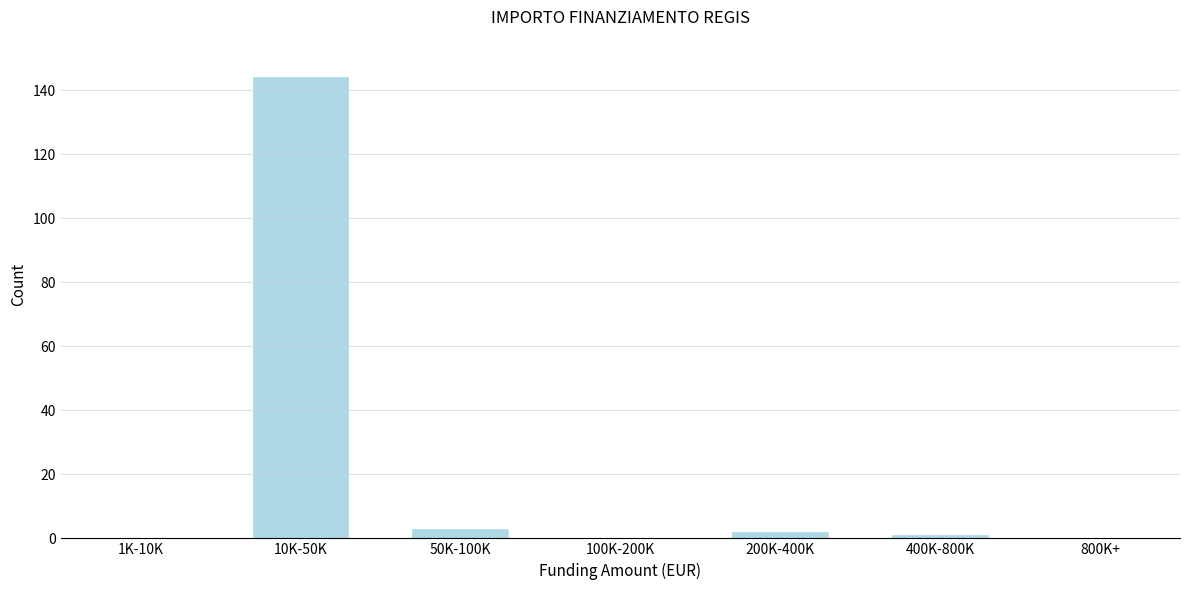

Reading right to left, transcribe all the data shown in this chart.

800K+=0	400K-800K=1	200K-400K=2	100K-200K=0	50K-100K=3	10K-50K=144	1K-10K=0